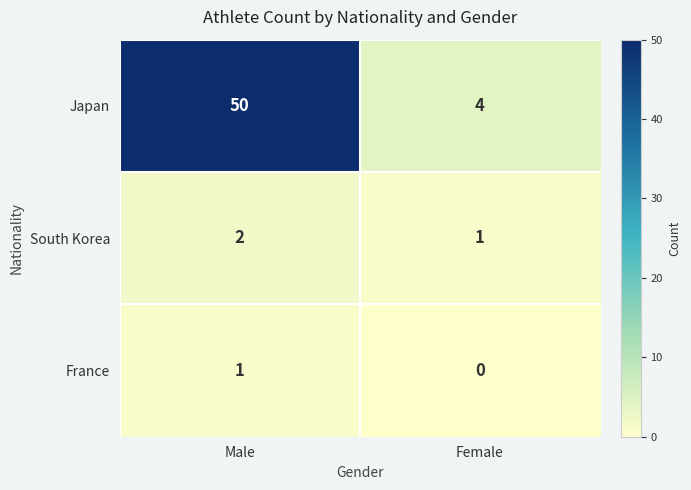

Reading left to right, list all the values displayed in this chart.

Japan: 50	4
South Korea: 2	1
France: 1	0